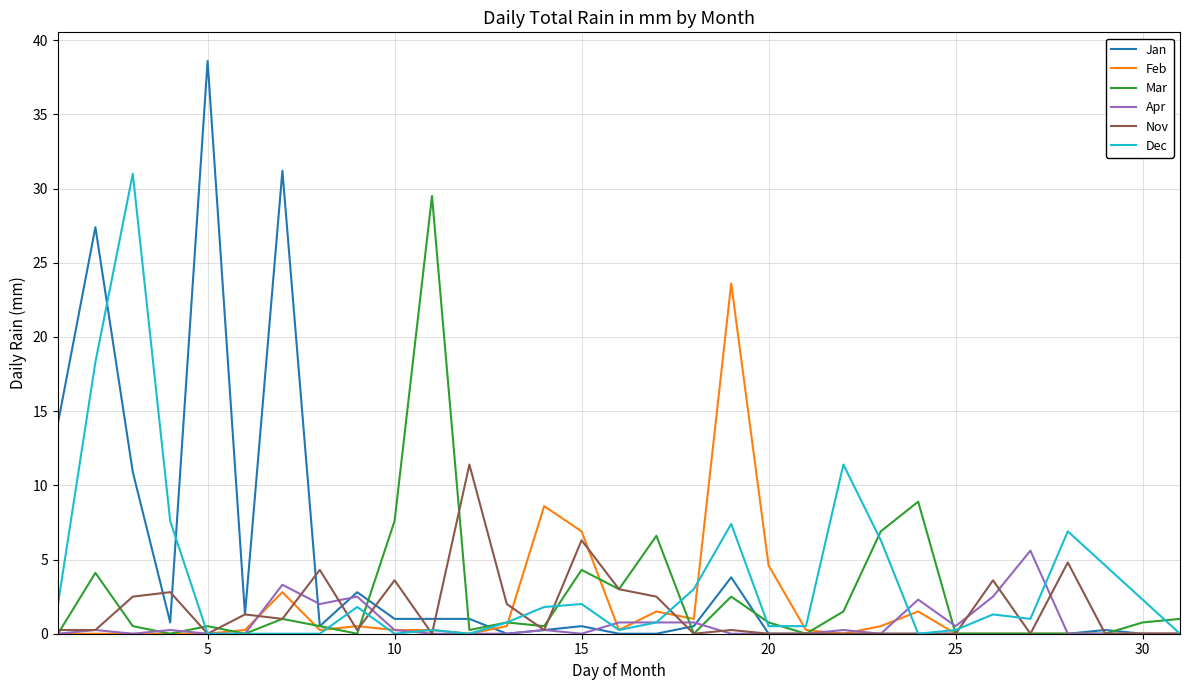

What is the highest value of the Jan series?

38.6